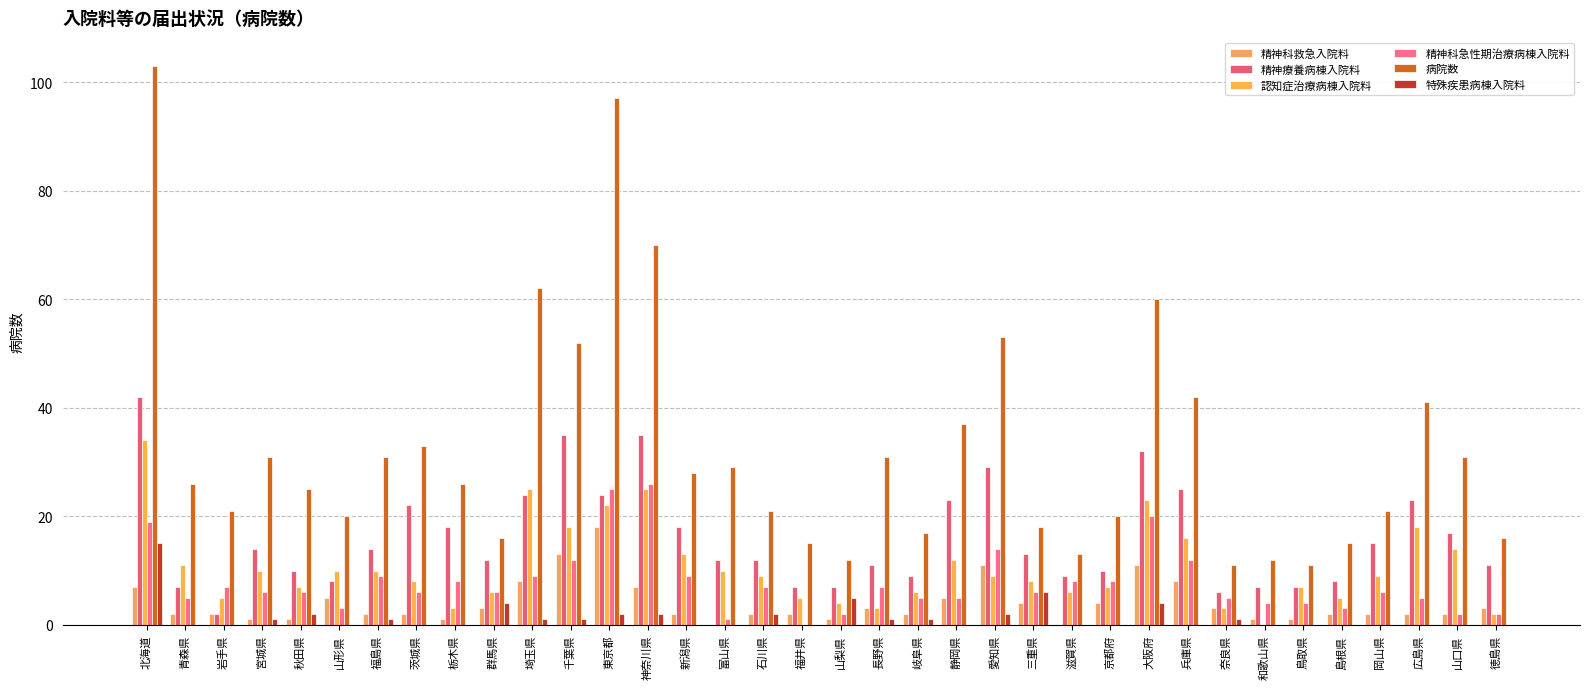

What are all the series names shown in the legend?

精神科救急入院料, 精神療養病棟入院料, 認知症治療病棟入院料, 精神科急性期治療病棟入院料, 病院数, 特殊疾患病棟入院料